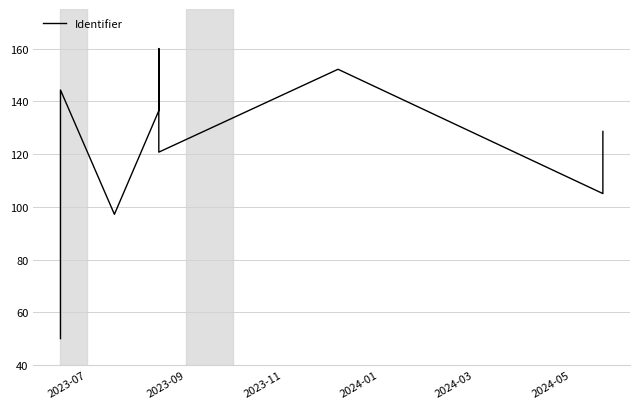

True or false: the data shows 180.6 at 10.

False